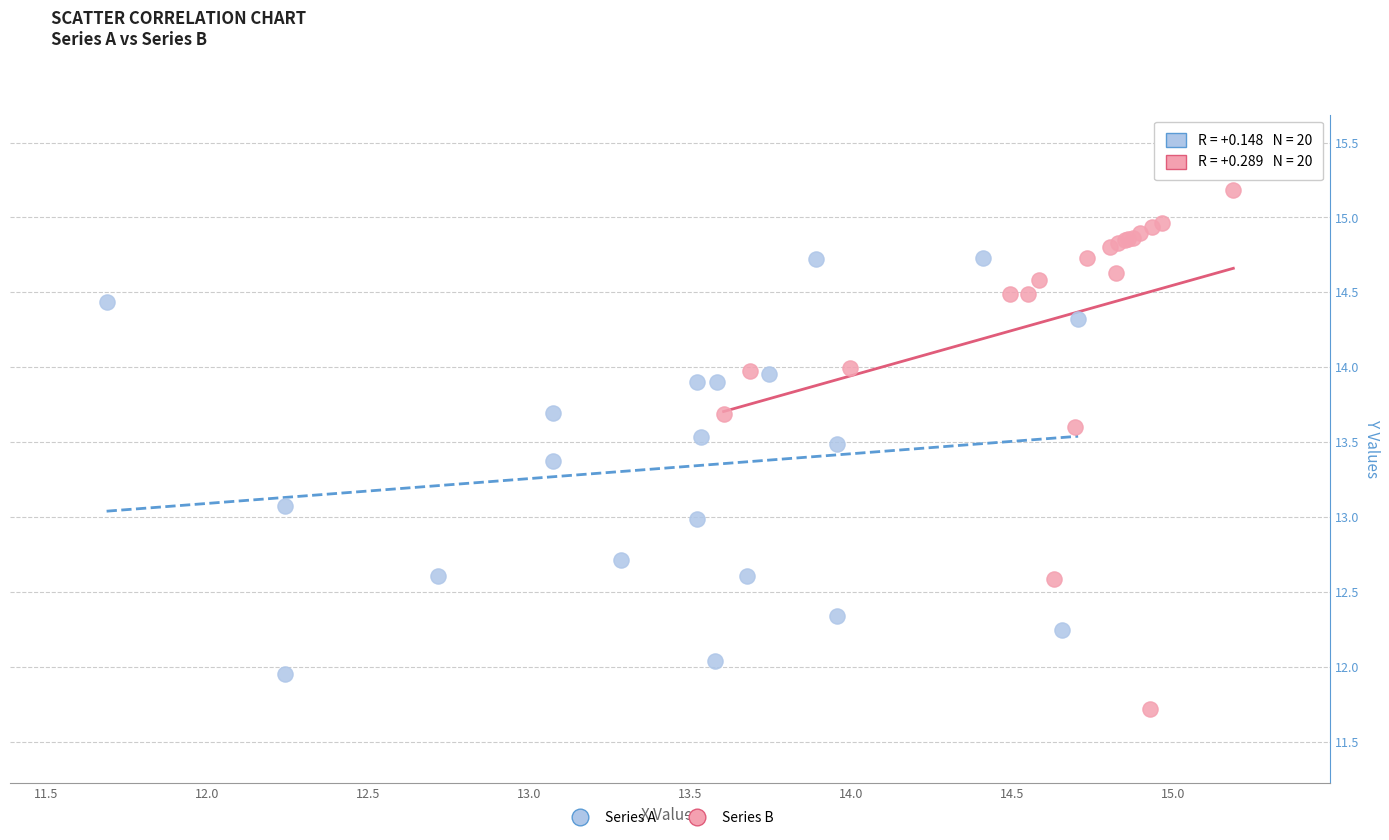

Which series contains the lowest Y value?

Series B